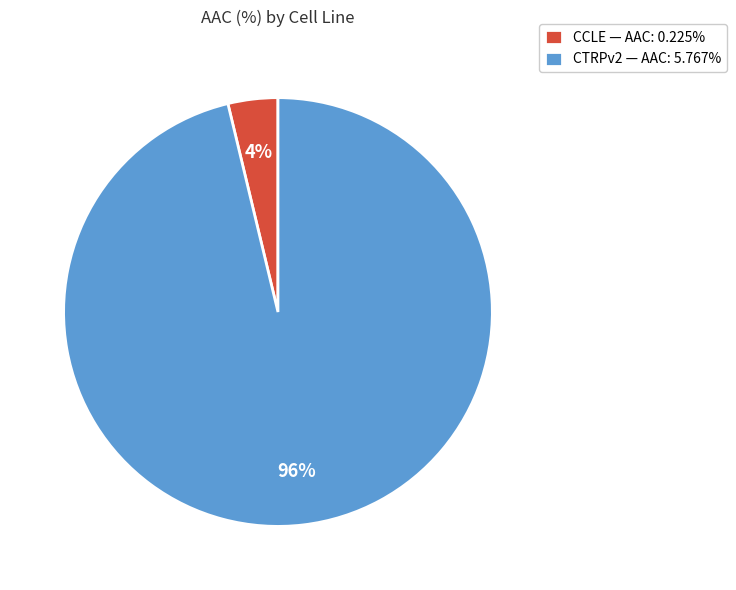

Does any single category account for the majority?

Yes